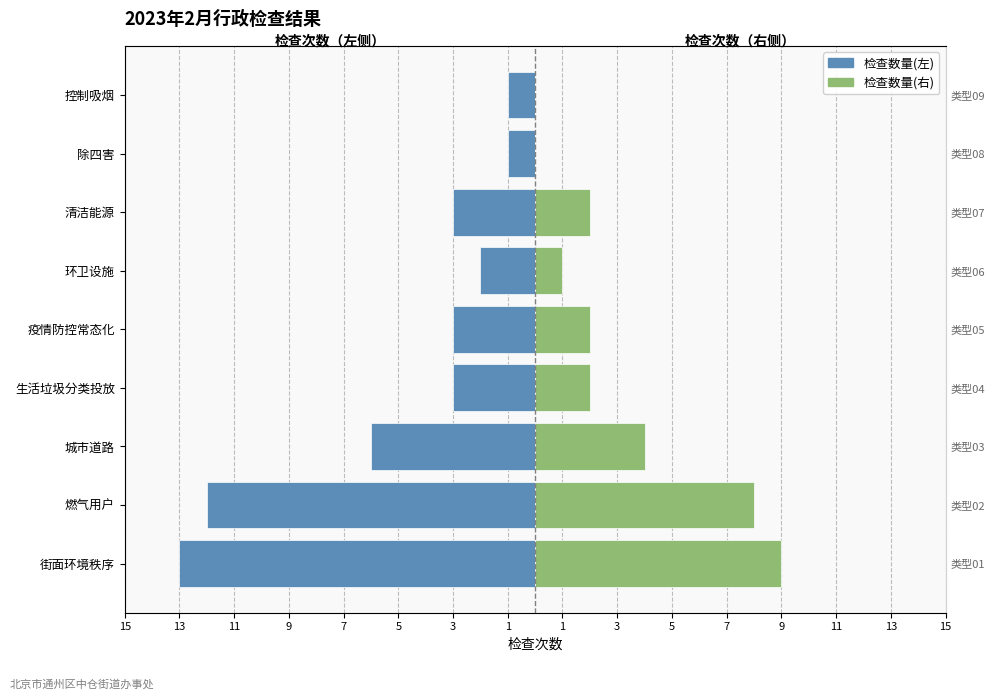

Read the 检查数量(左) value at 城市道路, to the nearest 5.

-5